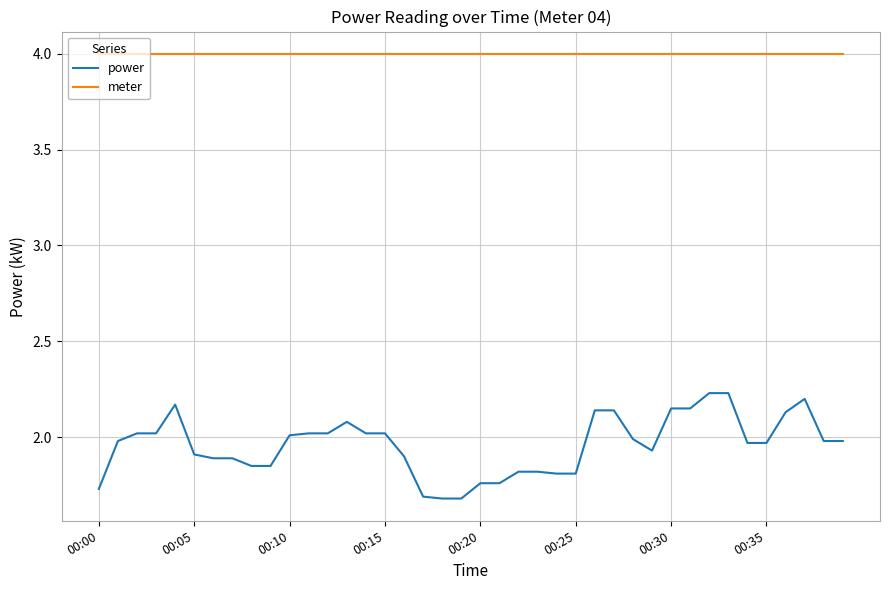

True or false: power and meter intersect in this chart.

False